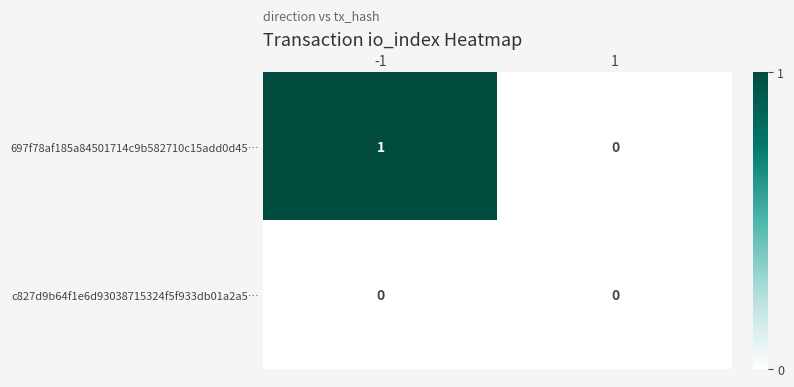

Is it true that 697f78af185a84501714c9b582710c15add0d45… equals 0 at 1?

True